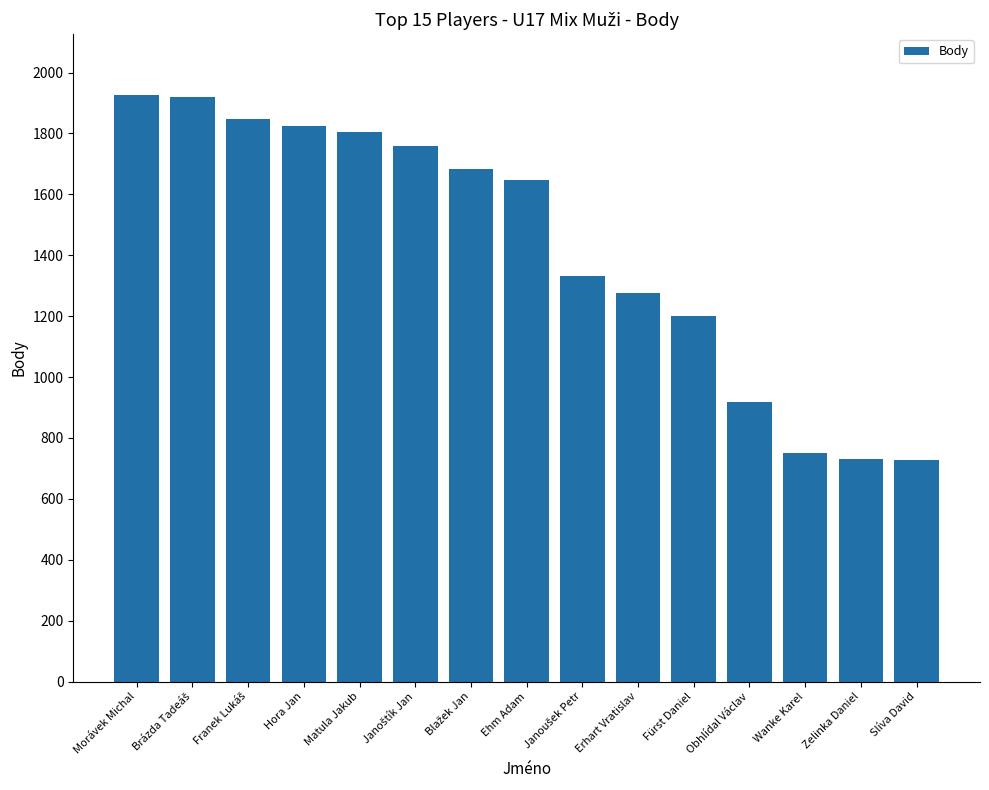

The value at Wanke Karel is 752. True or false?

True